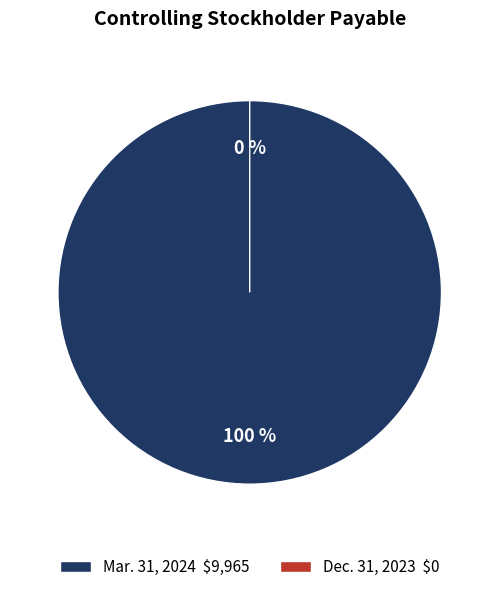

Between Mar. 31, 2024 and Dec. 31, 2023, which is larger?

Mar. 31, 2024